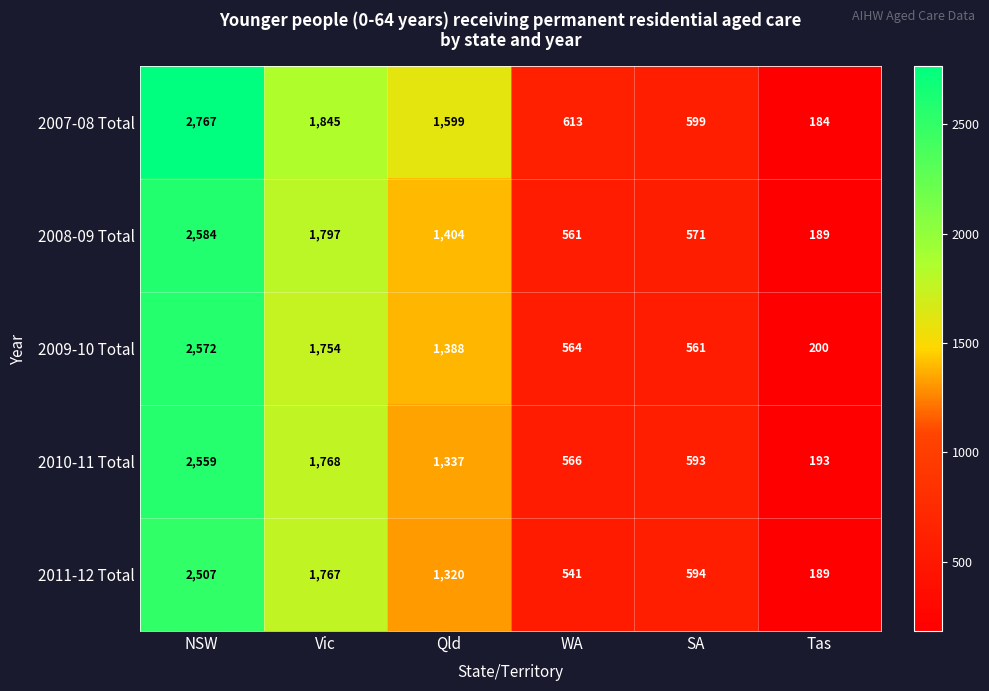

What is the sum of all 2007-08 Total values?

7607